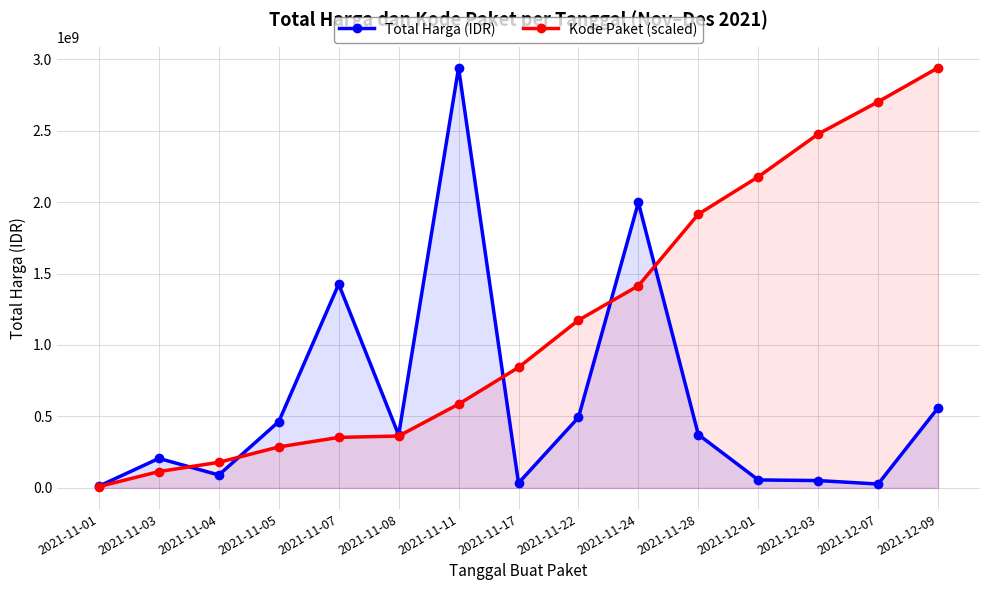

True or false: Kode Paket (scaled) has more than 1 points higher than both neighbors.

False